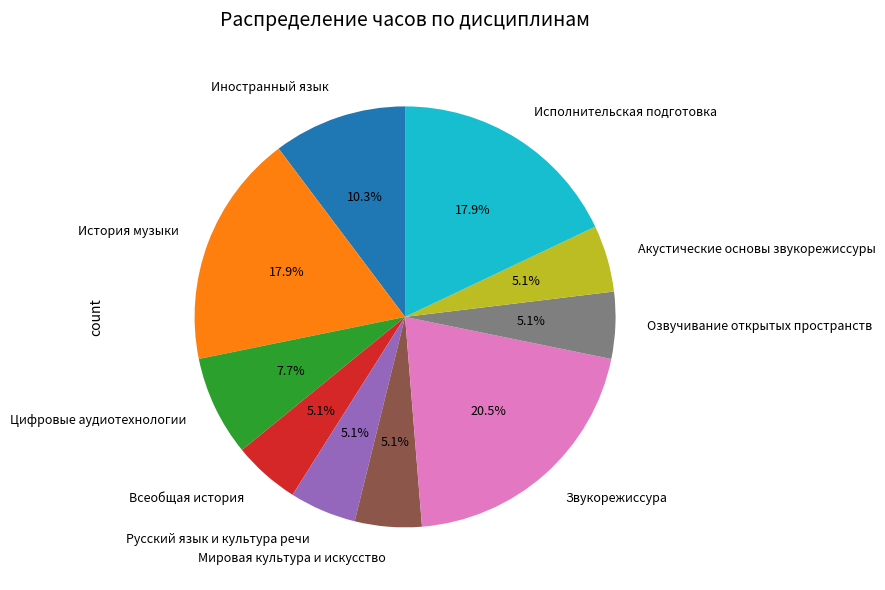

Which category has the biggest portion of the pie?

Звукорежиссура